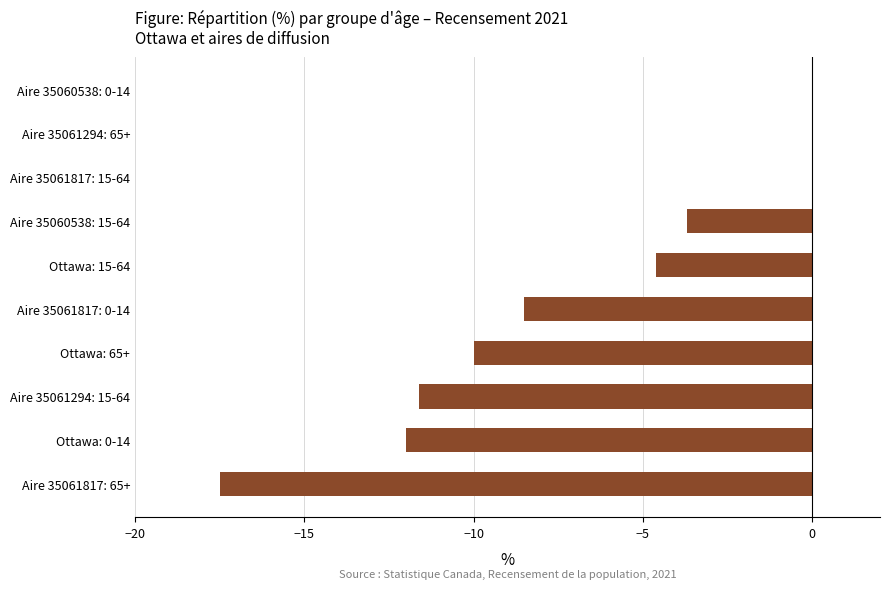

Reading bottom to top, what are all the values shown in this chart?

Aire 35061817: 65+=-17.5	Ottawa: 0-14=-12.0	Aire 35061294: 15-64=-11.6	Ottawa: 65+=-10.0	Aire 35061817: 0-14=-8.5	Ottawa: 15-64=-4.6	Aire 35060538: 15-64=-3.7	Aire 35061817: 15-64=0.0	Aire 35061294: 65+=0.0	Aire 35060538: 0-14=0.0